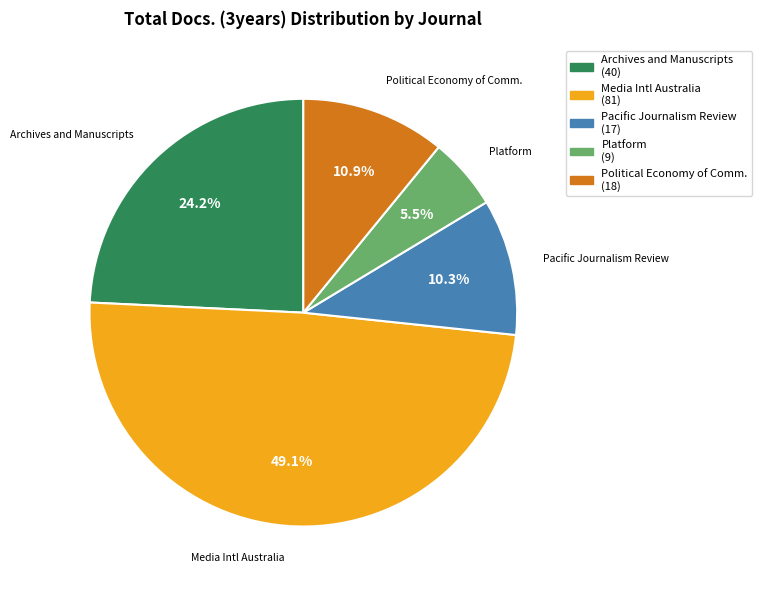

Do Archives and Manuscripts (40) and Media Intl Australia (81) together represent more than half of the pie?

Yes